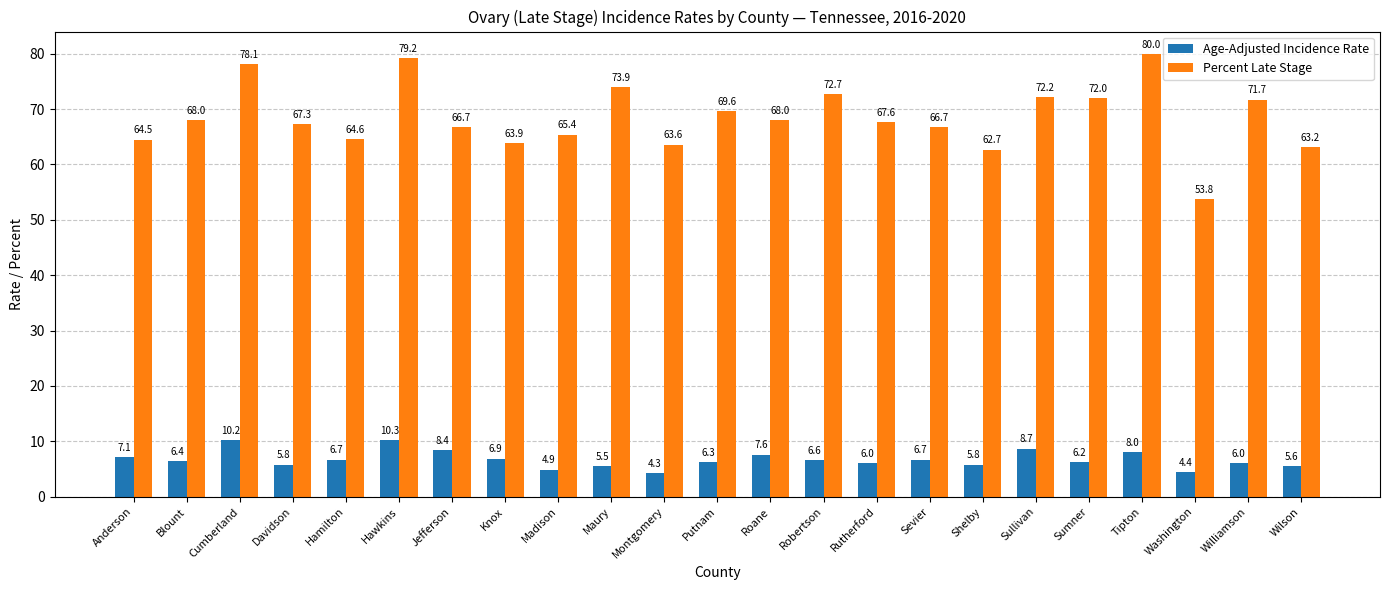

What is the sum of the Age-Adjusted Incidence Rate values at Montgomery and Cumberland?

14.5